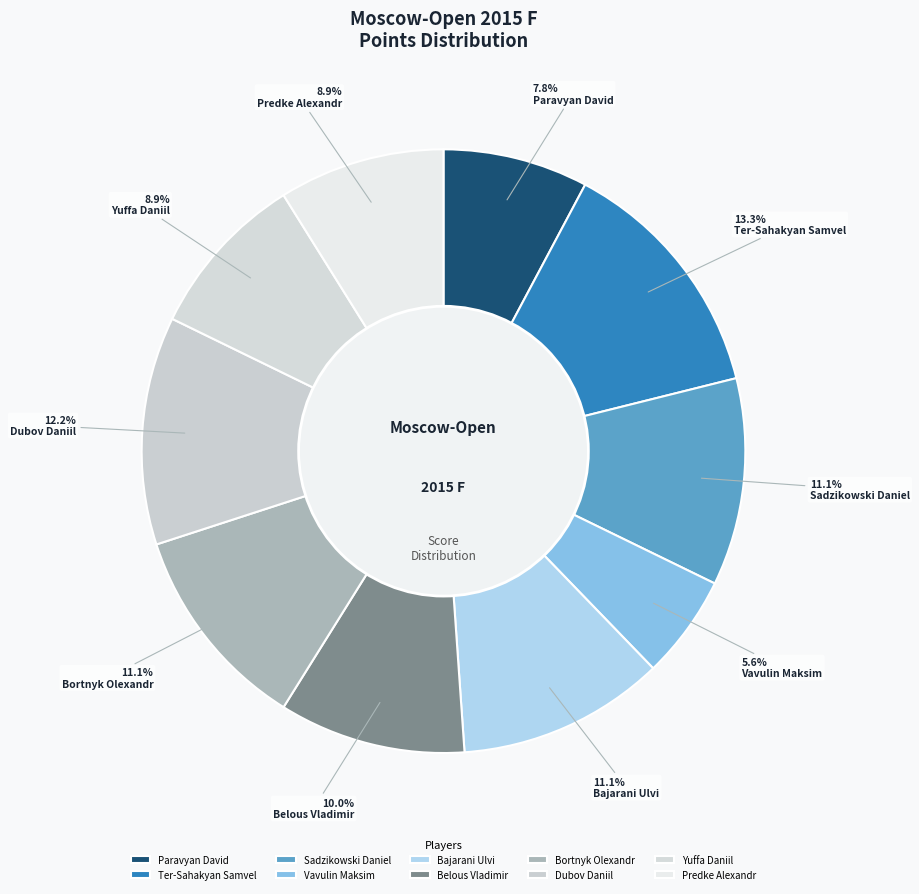

Does any single category account for the majority?

No